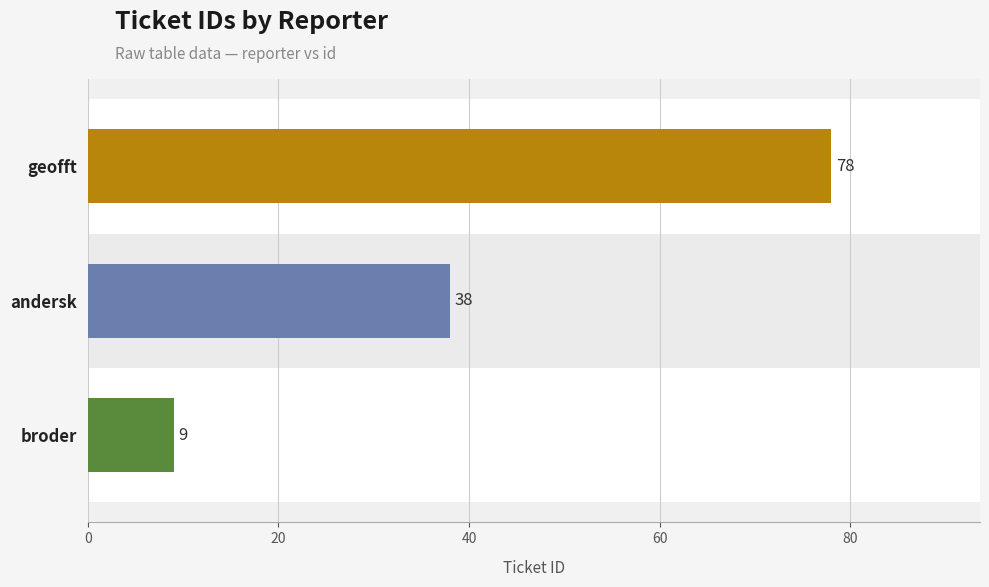

Approximately how many times larger is the value at geofft compared to broder?

8.7